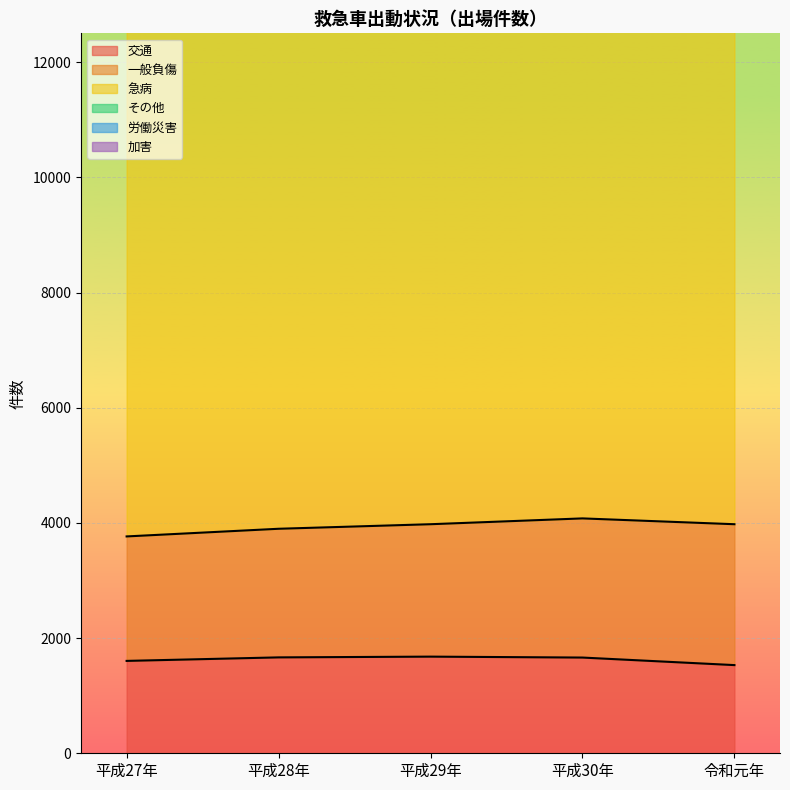

What is the minimum value for 交通?

1531